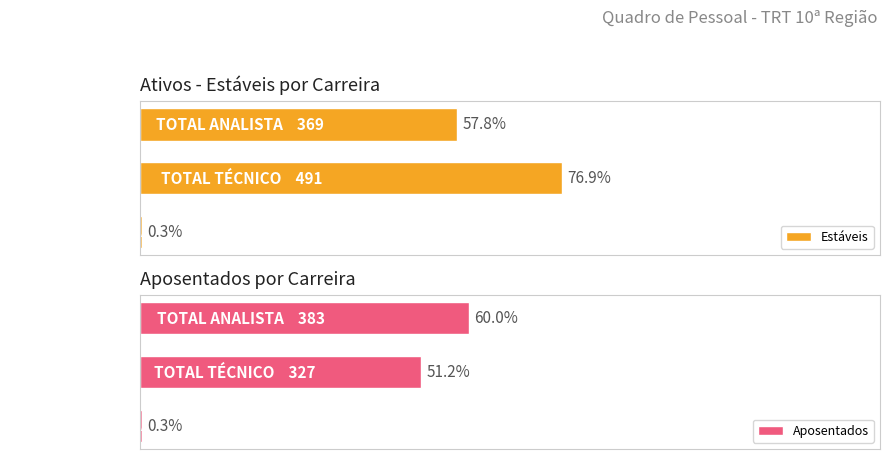

What is the difference between the second highest and minimum values in the Aposentados series?

325